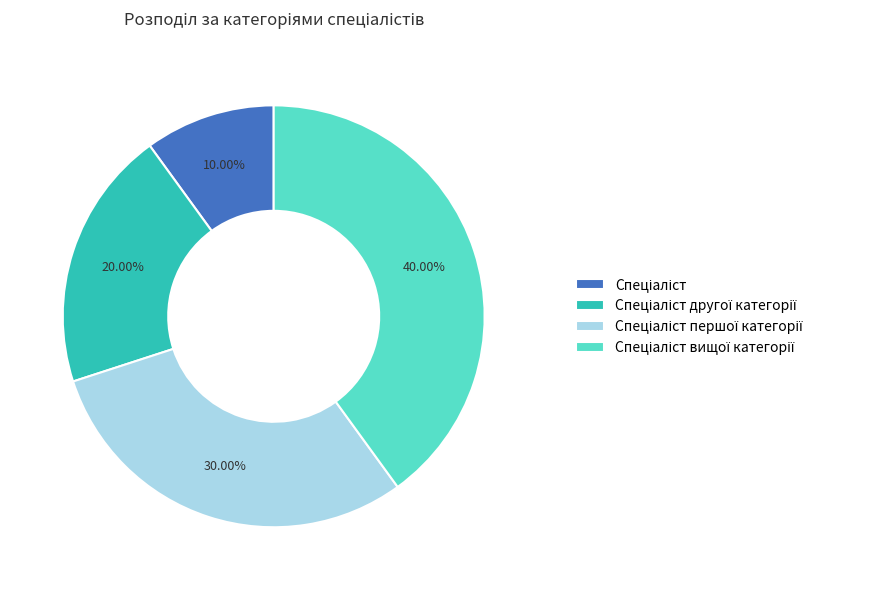

How many segments does this pie chart have?

4